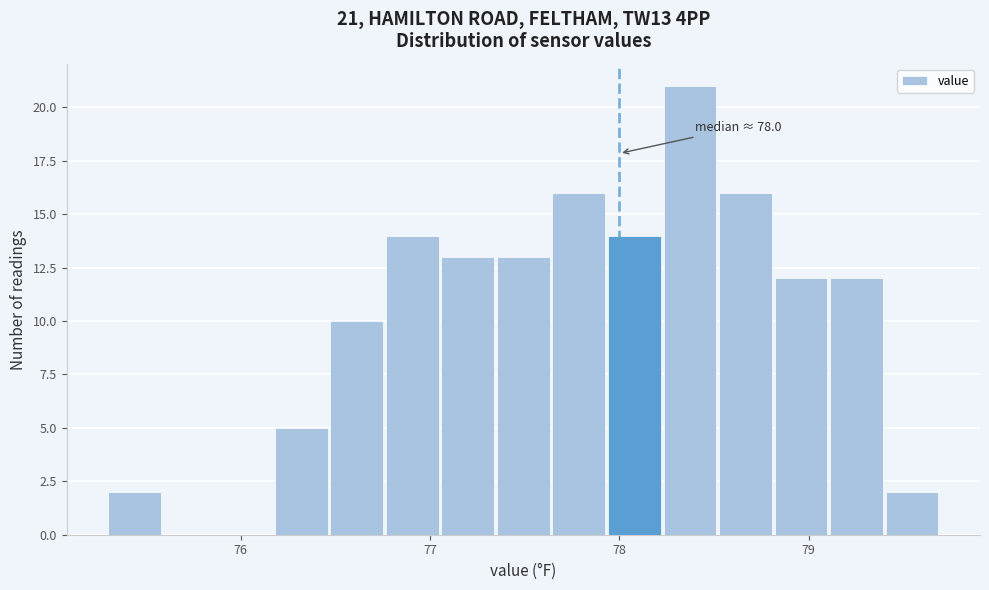

Read against the x-axis, roughly where is the centre of the tallest bar?

78.4